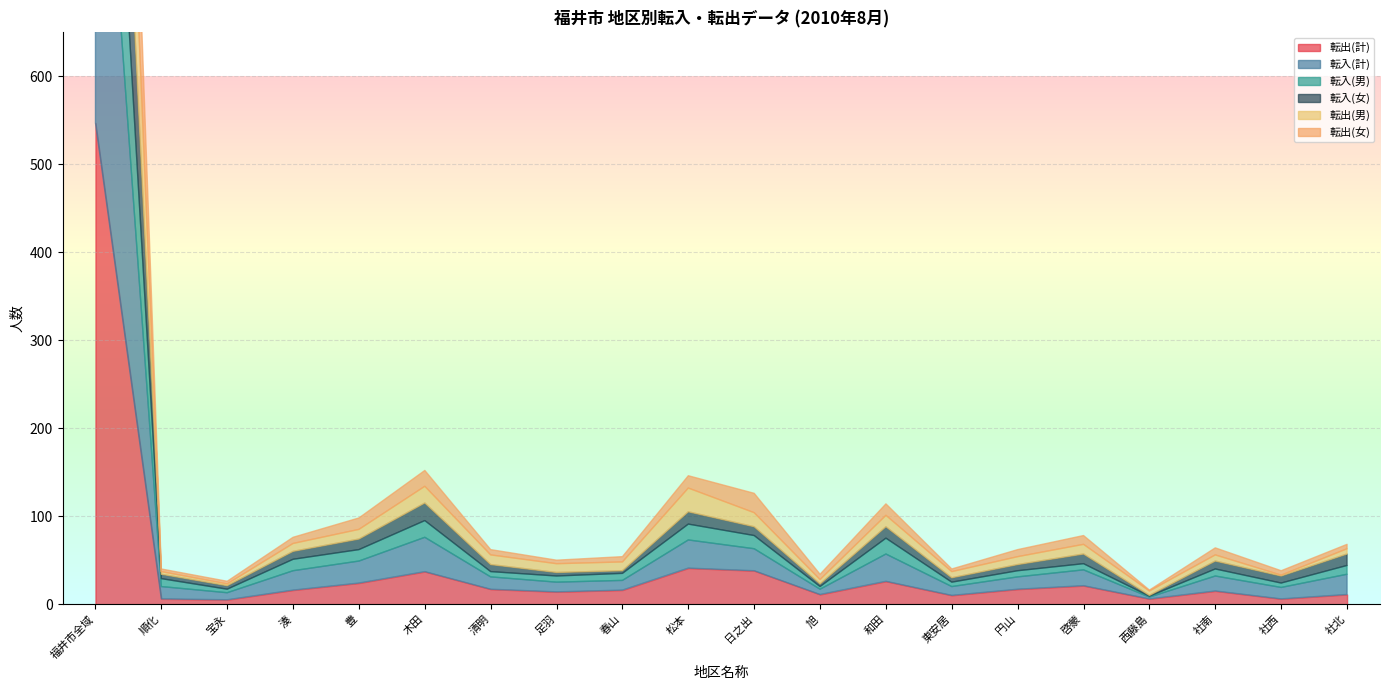

Between which two adjacent categories do 転入(女) and 転出(男) first intersect?

福井市全域 and 順化